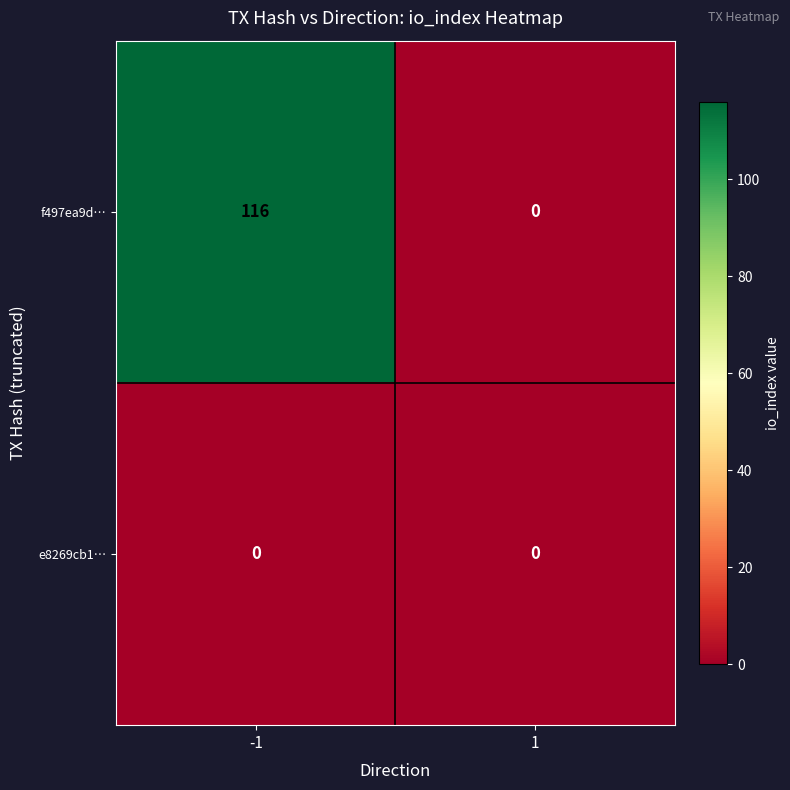

What is the maximum value for f497ea9d…?

116